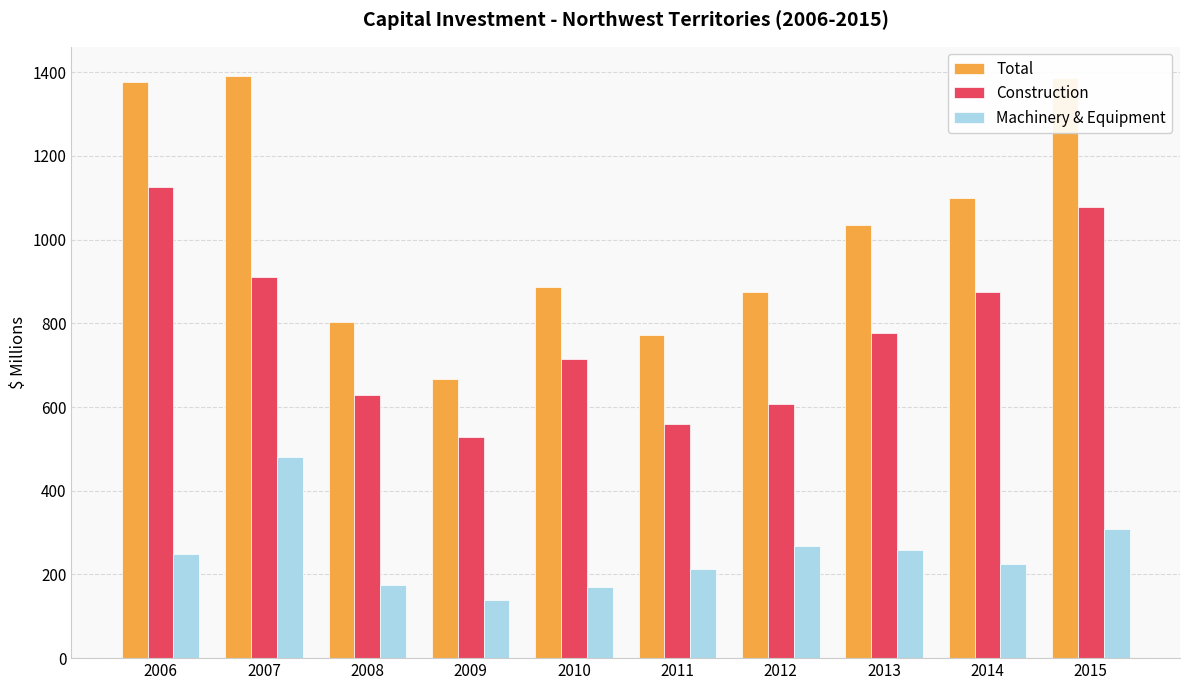

Which series has the largest total across all categories?

Total